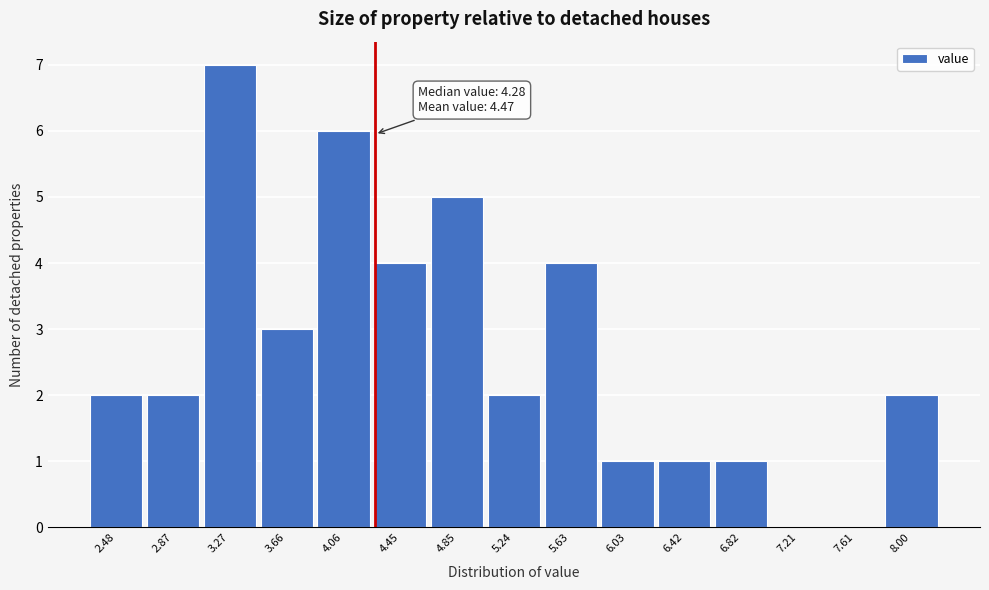

Which range on the x-axis has the tallest bar?

3.05 to 3.45